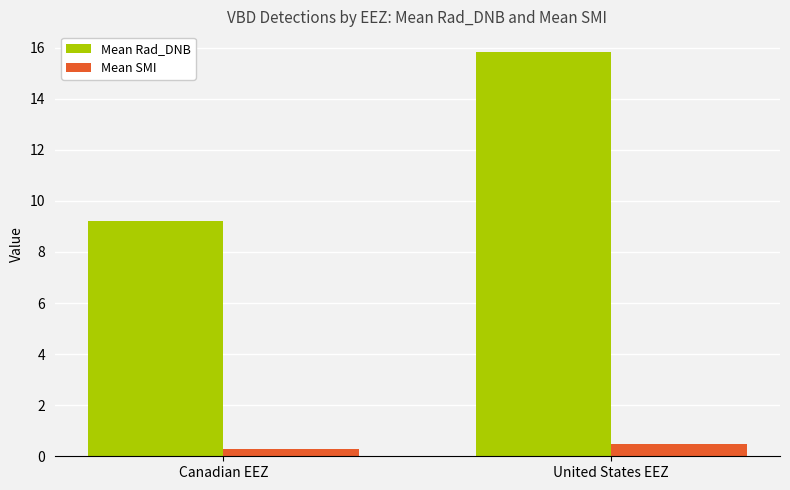

What is the difference between the highest and lowest values at United States EEZ?

15.4